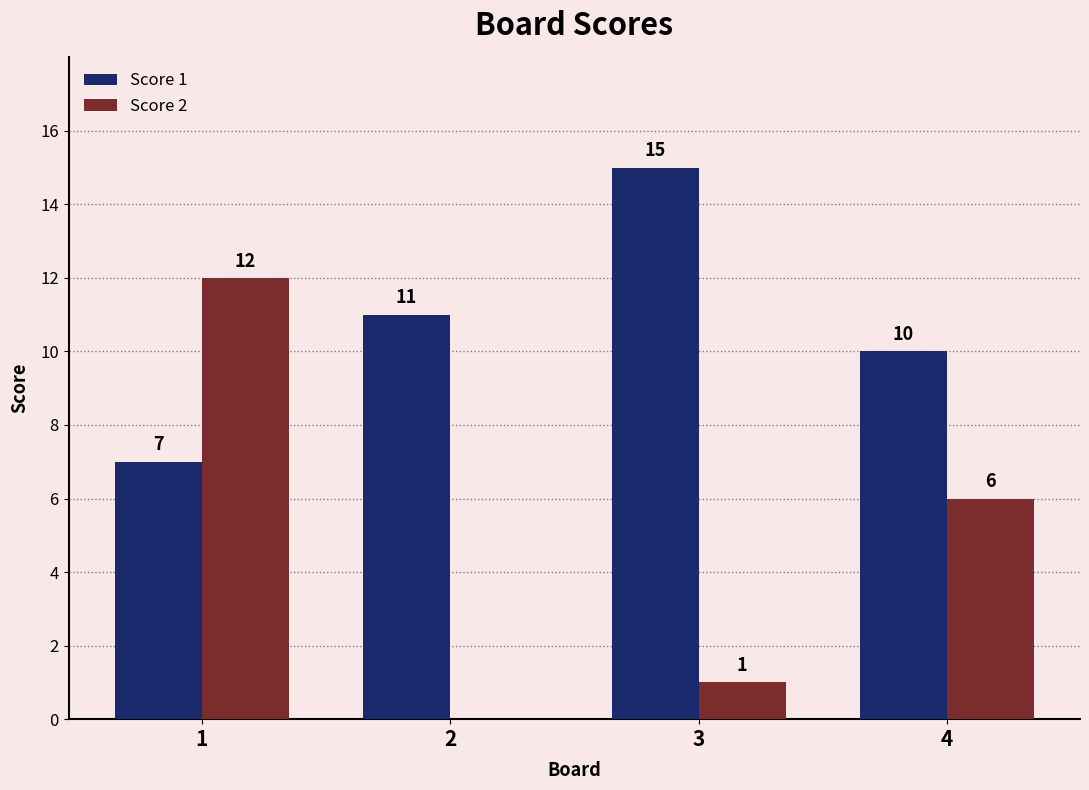

Reading left to right, what are all the values shown in this chart?

Score 1: 7	11	15	10
Score 2: 12	0	1	6